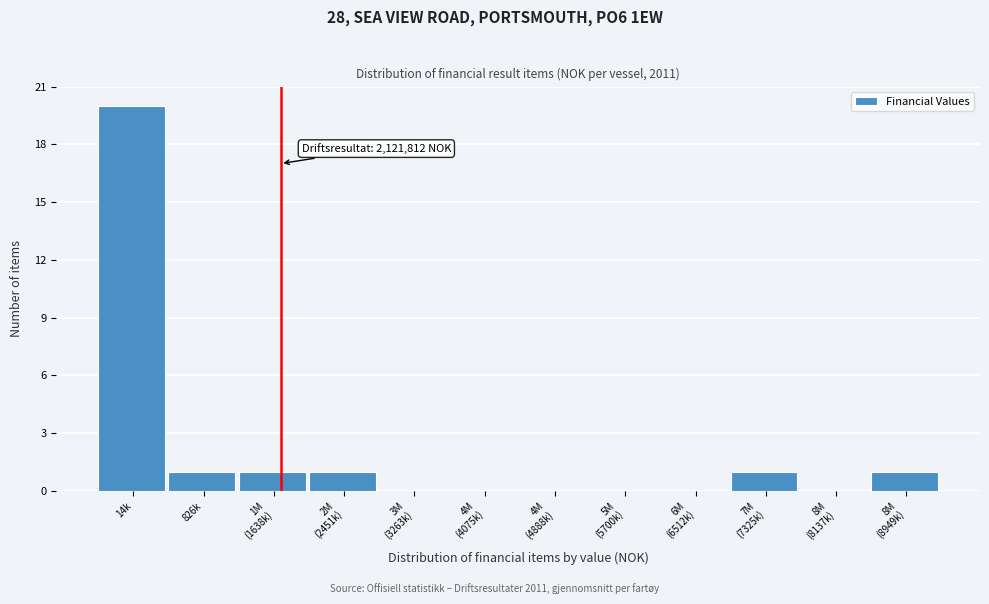

Is it true that the value at 826k is 0?

False